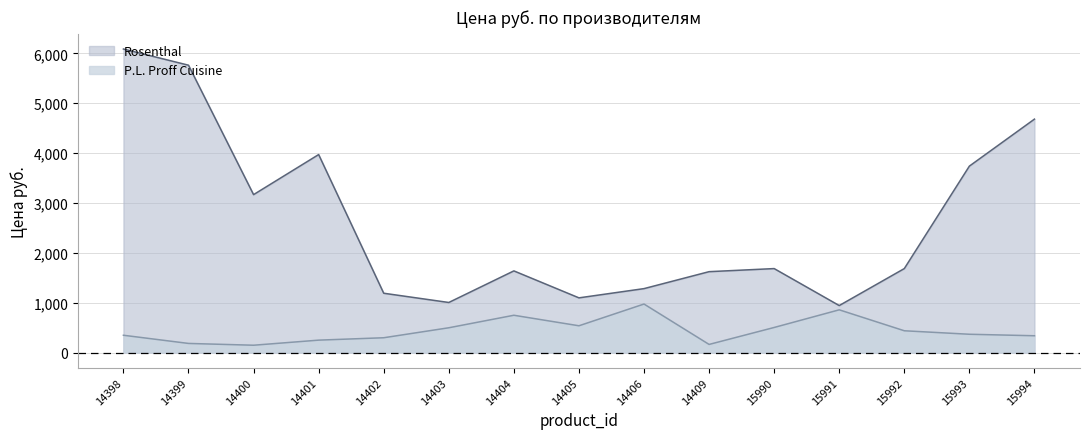

Reading left to right, what are all the values shown in this chart?

P.L. Proff Cuisine: 347.0	183.0	147.0	249.0	297.0	497.0	748.0	537.0	973.0	163.0	503.0	857.0	437.0	367.0	337.0
Rosenthal: 6087.3	5762.8	3167.2	3970.6	1189.6	1004.2	1637.7	1096.9	1282.3	1622.2	1684.0	942.4	1684.0	3738.9	4681.3